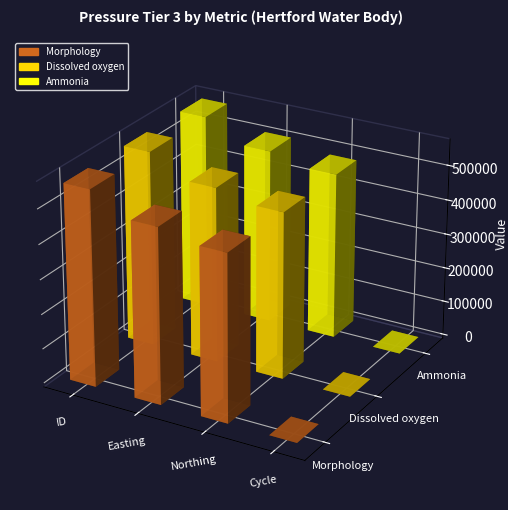

What is the difference between the second highest and minimum values in the Morphology series?

505407